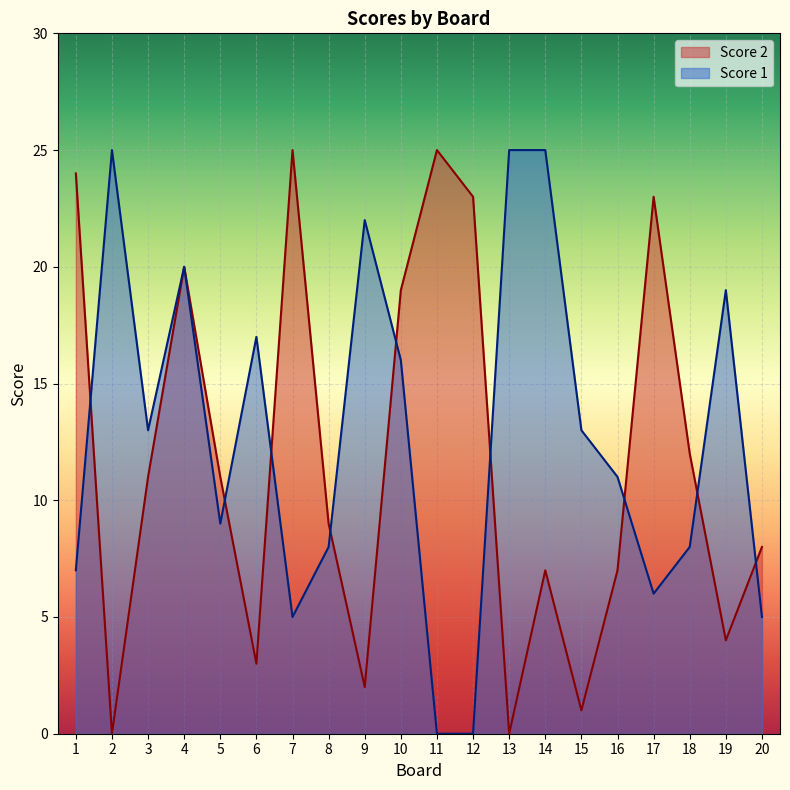

The Score 2 series shows 23 at 17. True or false?

True